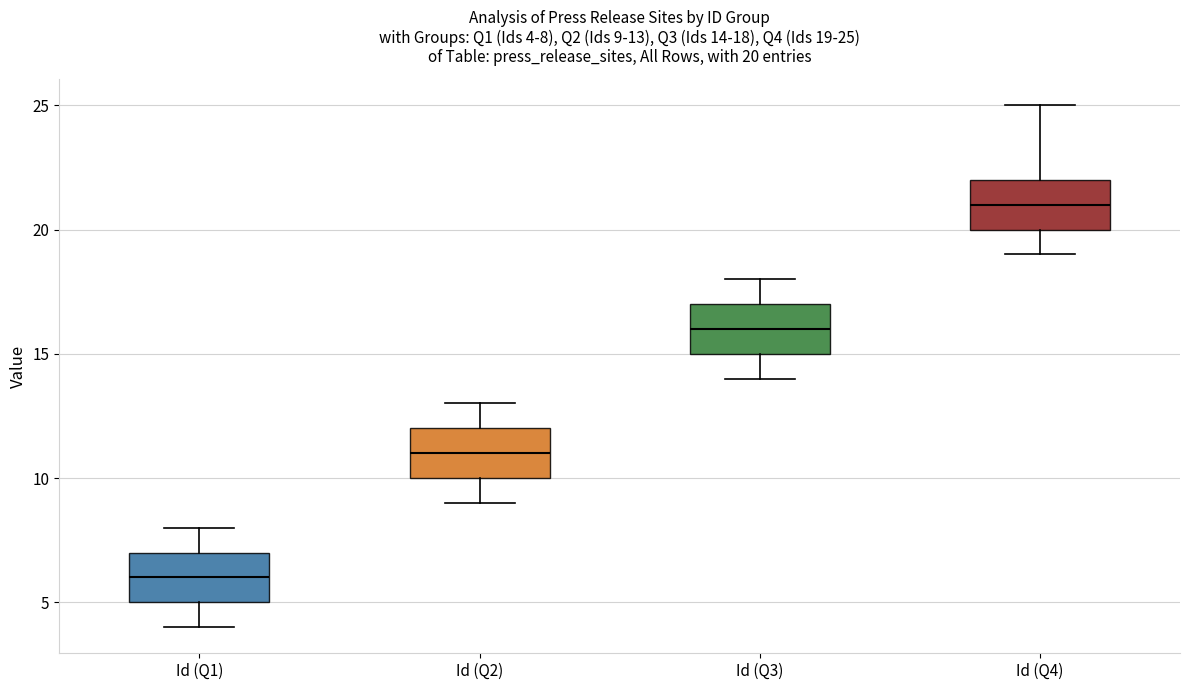

Which box's median line is the lowest?

Id (Q1)